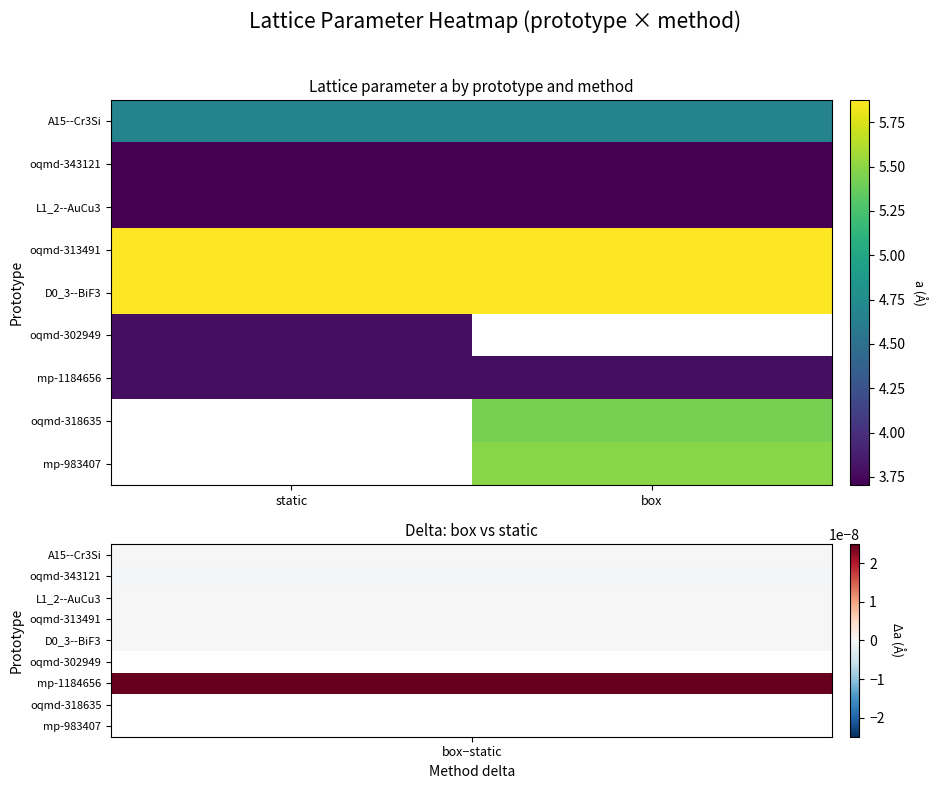

What is the maximum value shown in the chart?

5.9